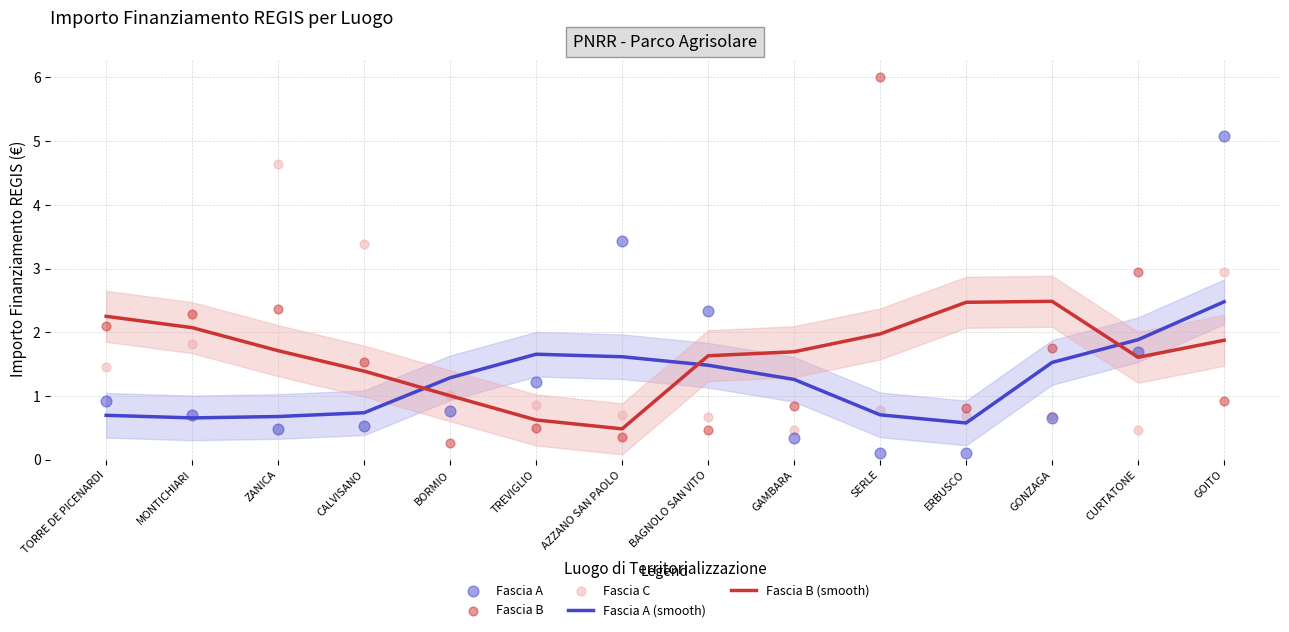

What are all the series names shown in the legend?

Fascia A (smooth), Fascia B (smooth), Fascia A, Fascia B, Fascia C